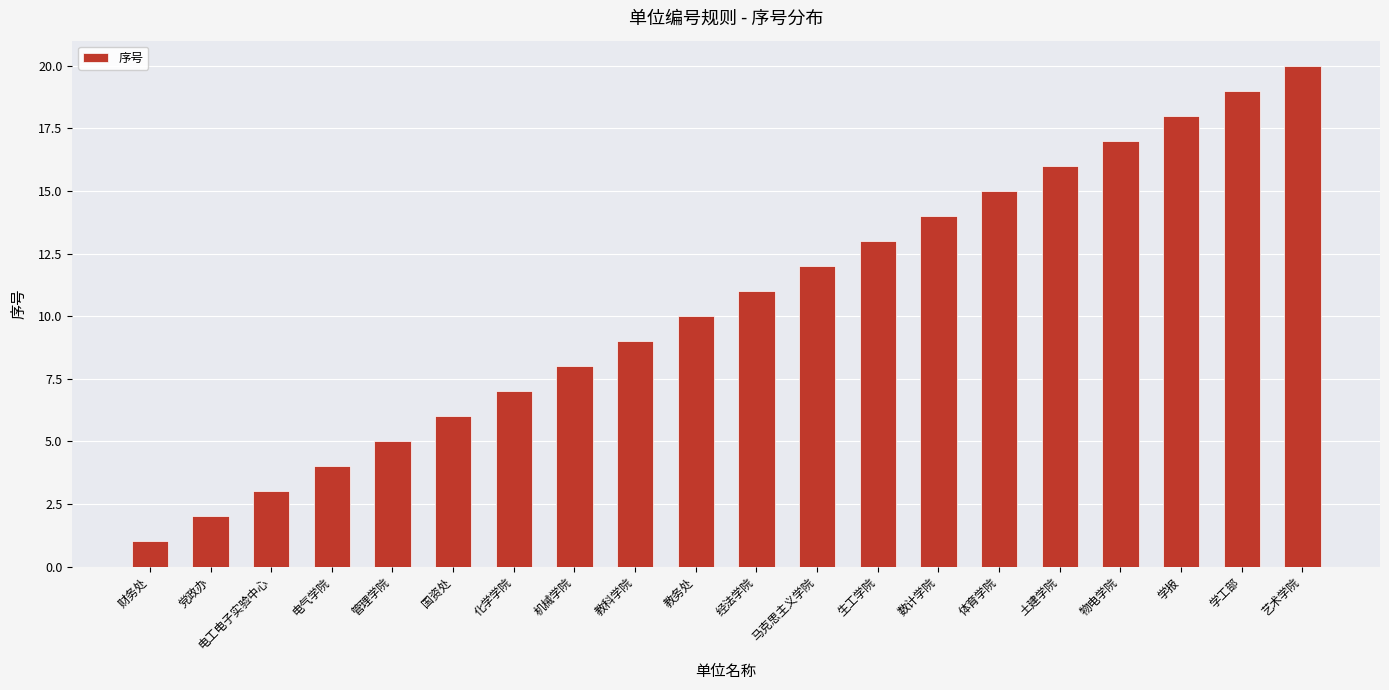

List the labels in order of value, smallest first.

财务处, 党政办, 电工电子实验中心, 电气学院, 管理学院, 国资处, 化学学院, 机械学院, 教科学院, 教务处, 经法学院, 马克思主义学院, 生工学院, 数计学院, 体育学院, 土建学院, 物电学院, 学报, 学工部, 艺术学院